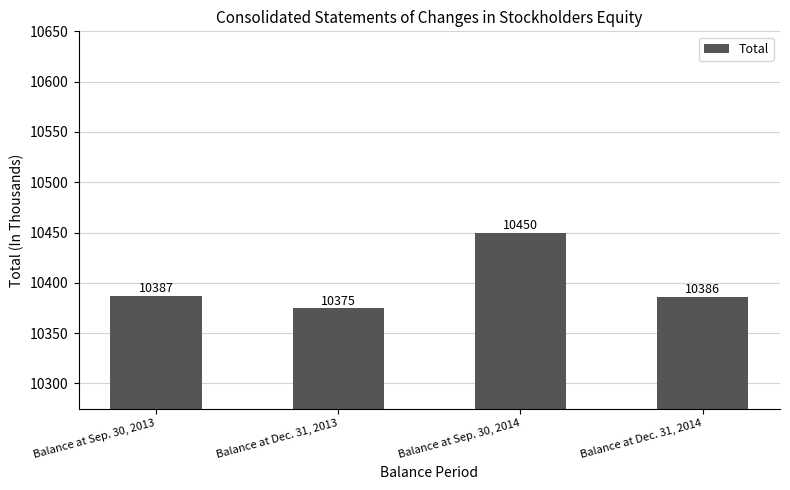

The value at Balance at Dec. 31, 2014 is 10386. True or false?

True